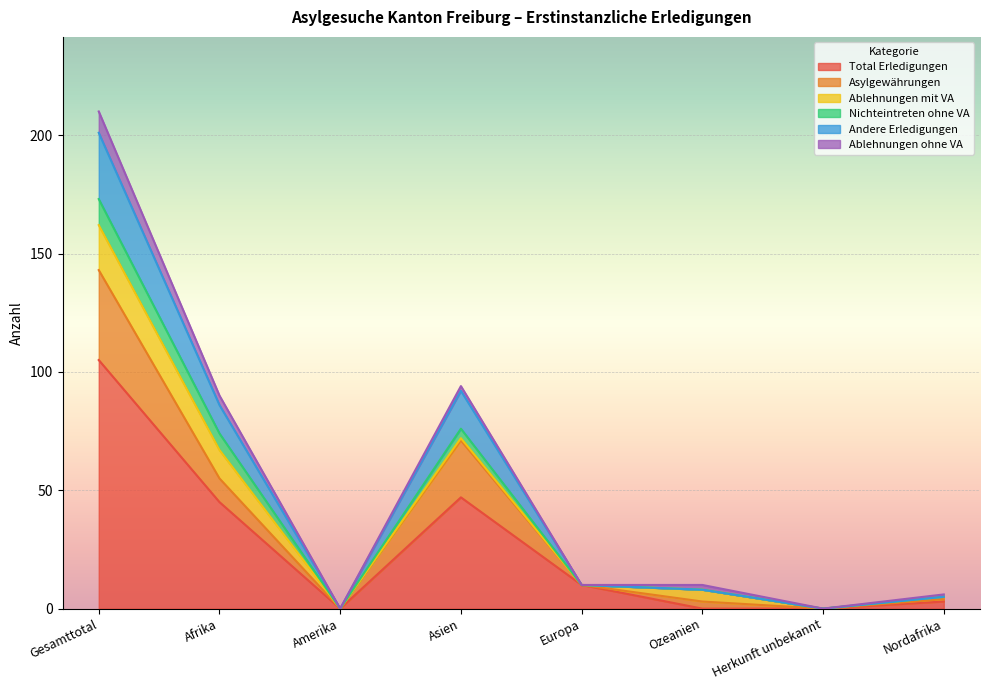

At how many categories does at least one series exceed 6?

4